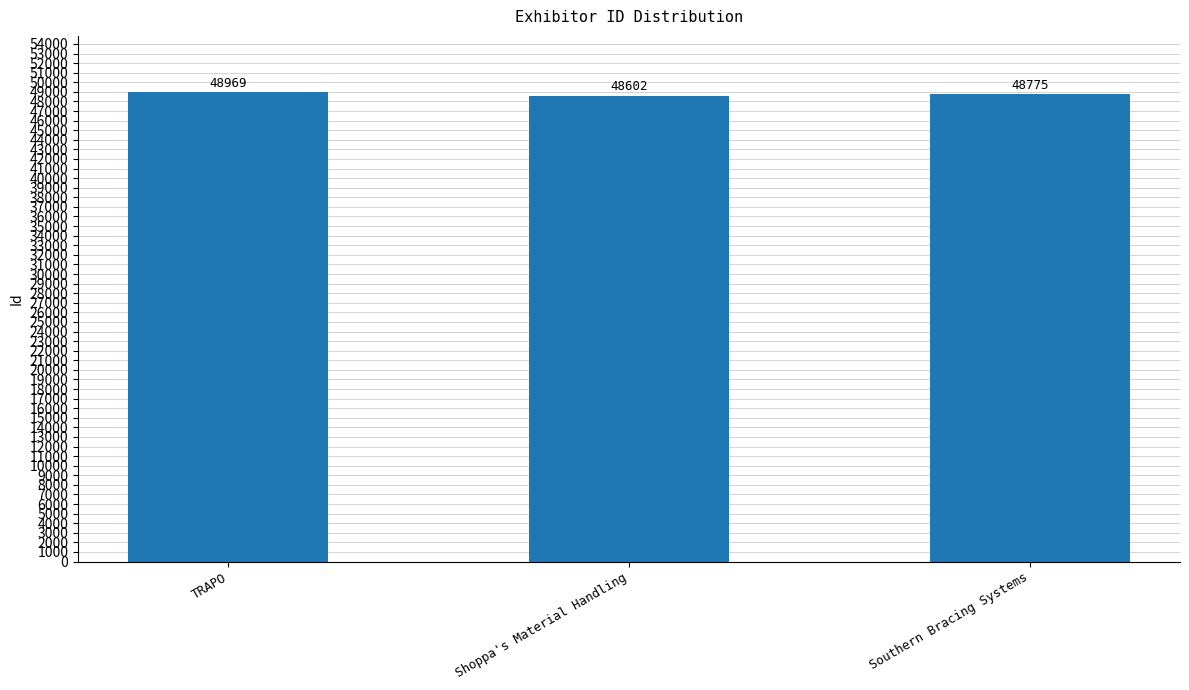

Where does the data first go above 48775?

TRAPO